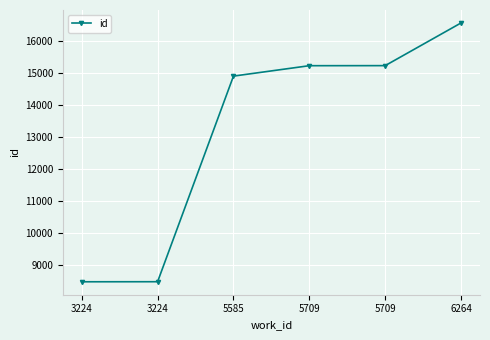

How many data points are less than 15233?

3